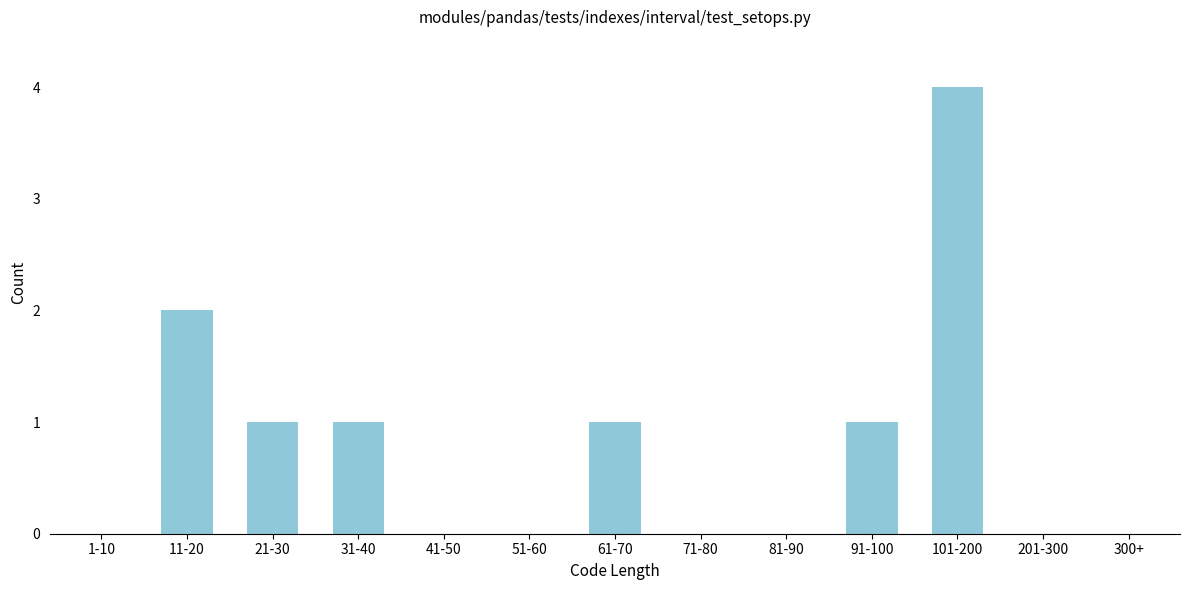

Reading left to right, list all the values displayed in this chart.

1-10=0	11-20=2	21-30=1	31-40=1	41-50=0	51-60=0	61-70=1	71-80=0	81-90=0	91-100=1	101-200=4	201-300=0	300+=0